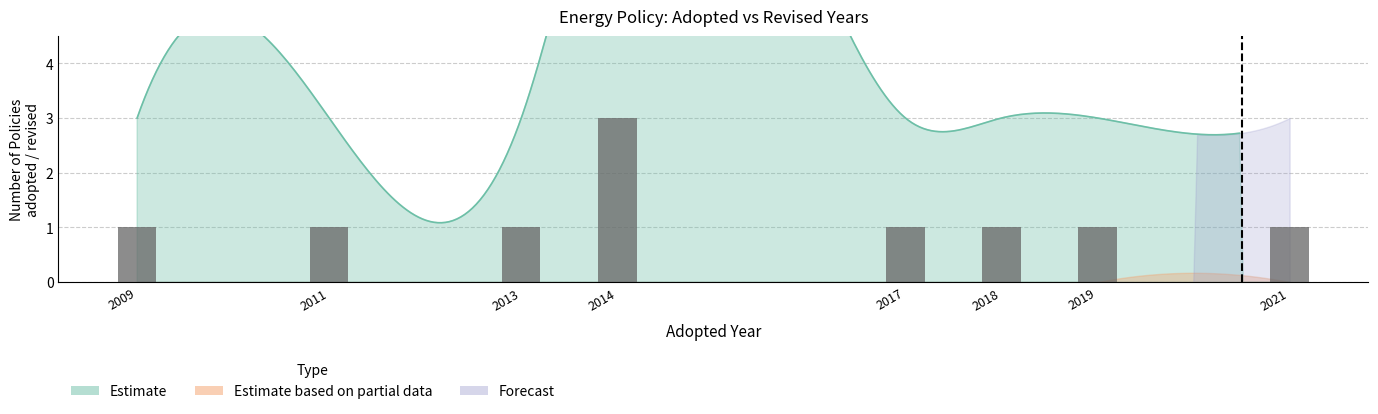

What is the approximate value at 2014?

3